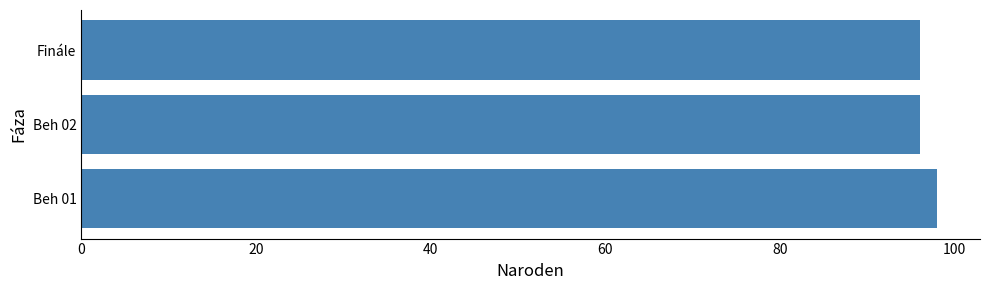

Reading bottom to top, transcribe all the data shown in this chart.

Beh 01=98	Beh 02=96	Finále=96